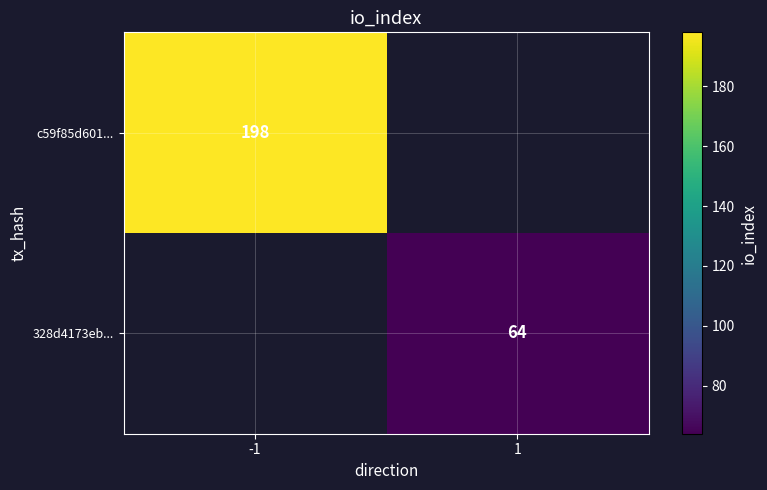

At which category does the chart reach its peak across all series?

-1